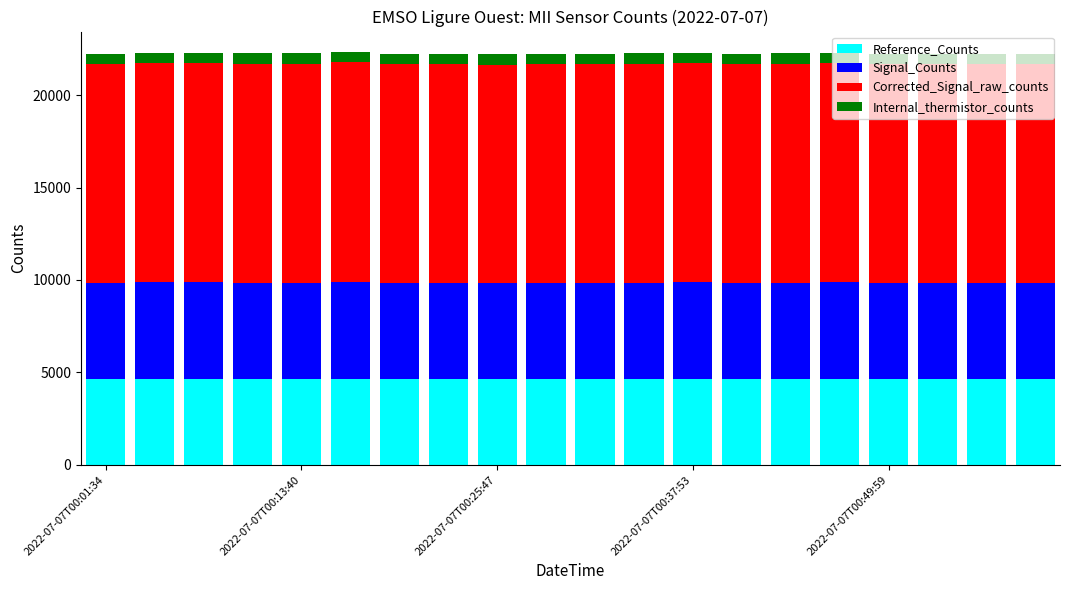

What is the highest value of the Reference_Counts series?

4671